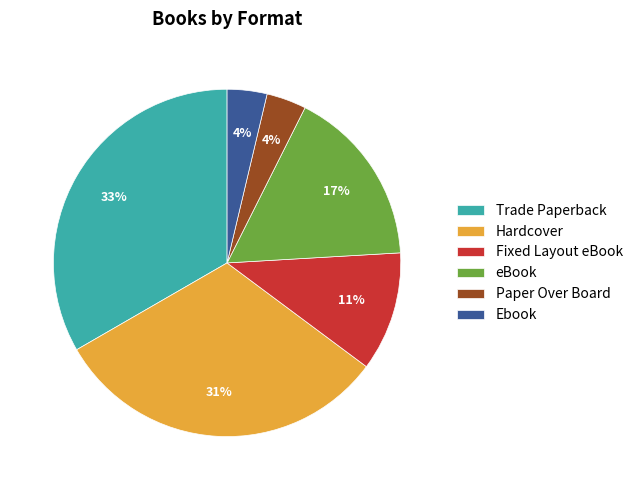

What is the largest slice in the pie chart?

Trade Paperback